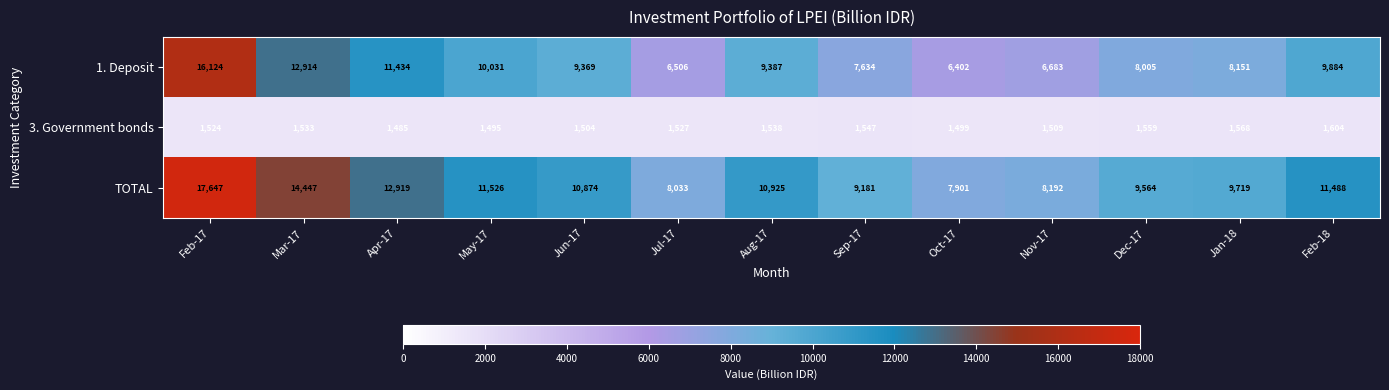

What is the difference between the 3. Government bonds values at Oct-17 and Feb-18?

105